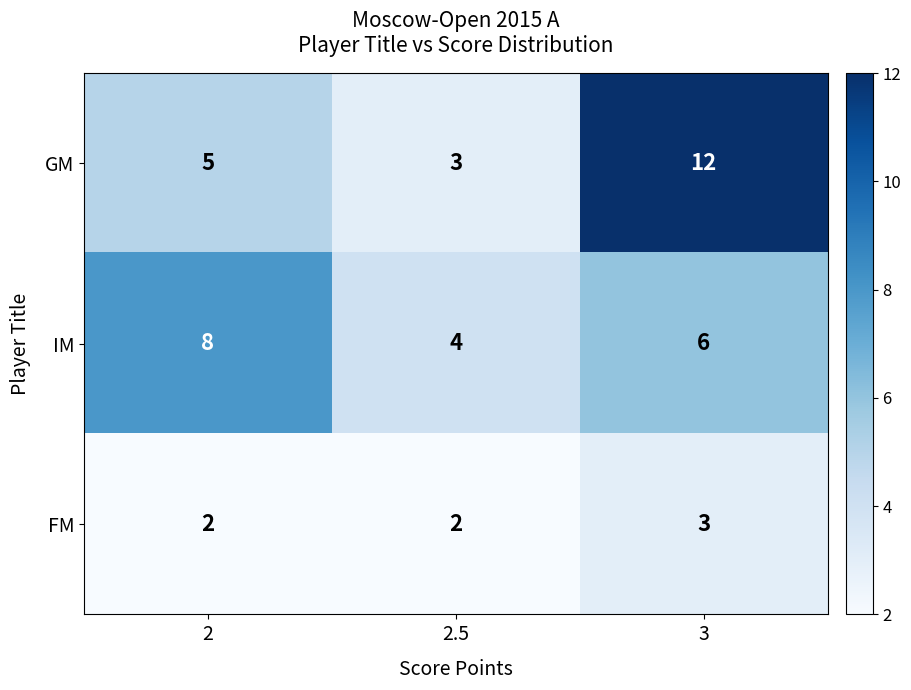

What is the minimum value shown in the chart?

2